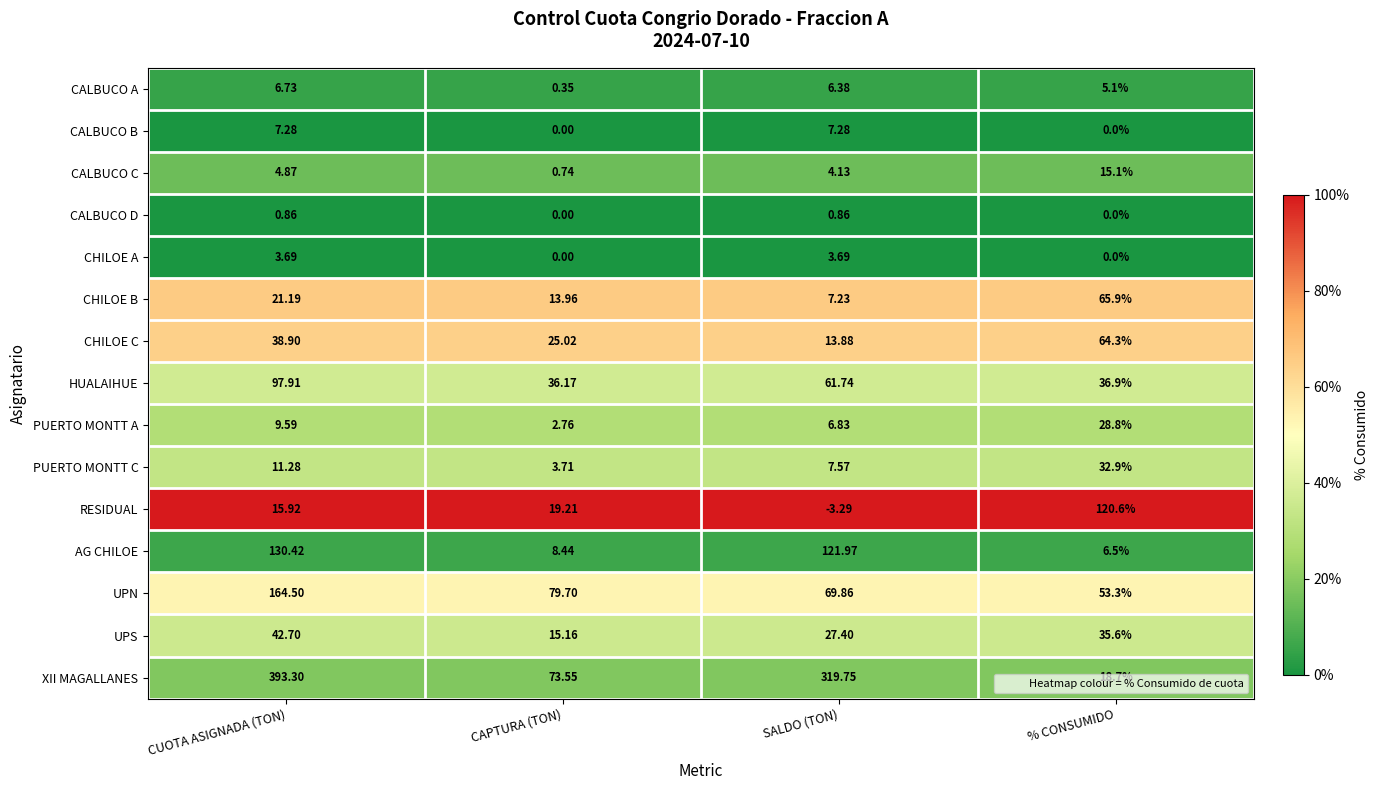

How many series are shown in this chart?

15